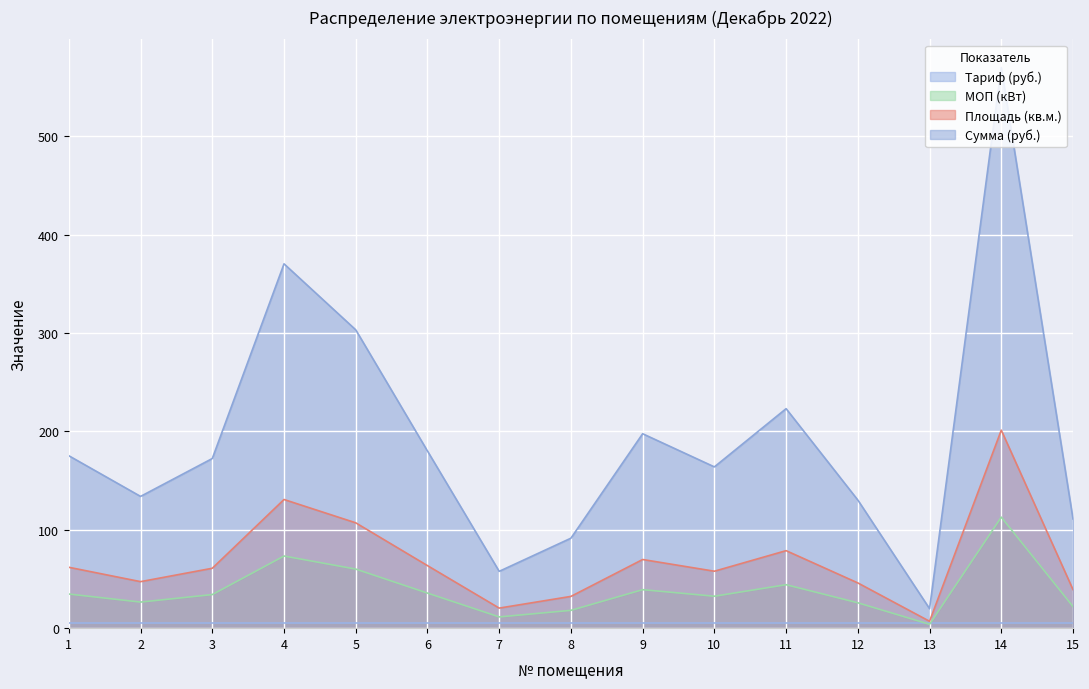

The value of Площадь (кв.м.) at 4 is 74.0. True or false?

False